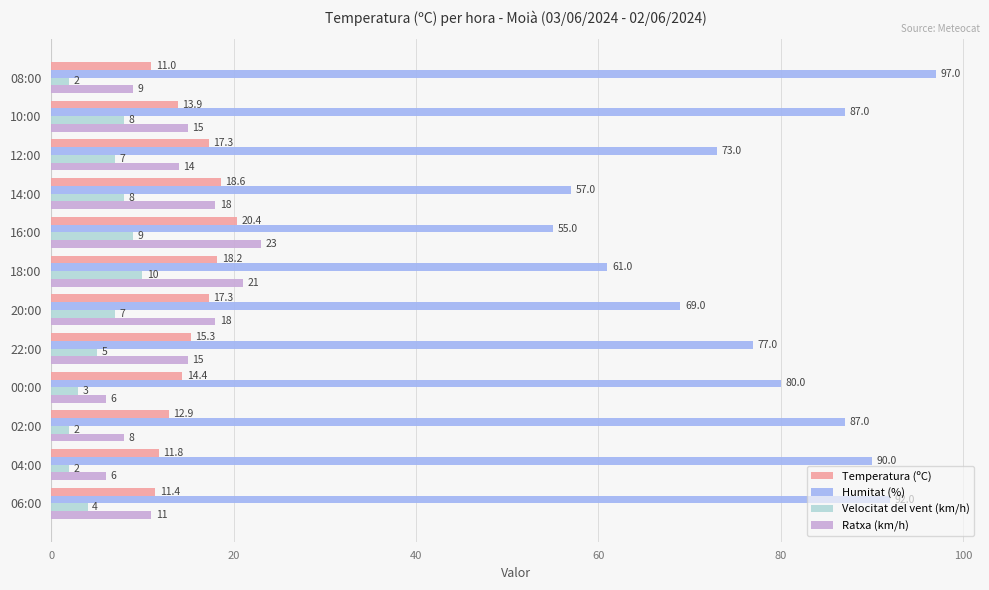

What is the average value of the Humitat (%) series?

77.1